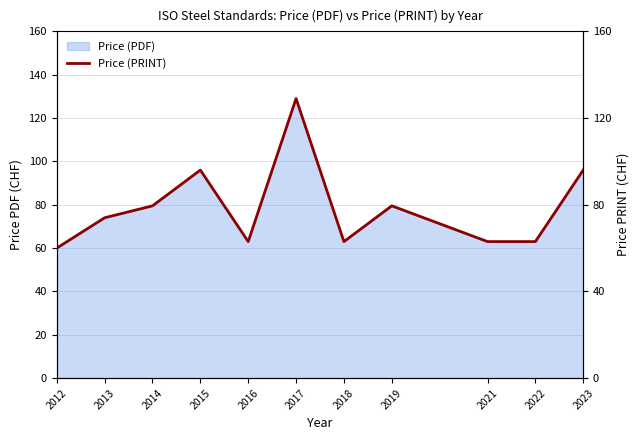

Reading right to left, extract all data points from this chart.

2023=96.0	2022=63.0	2021=63.0	2019=79.5	2018=63.0	2017=129.0	2016=63.0	2015=96.0	2014=79.5	2013=74.0	2012=60.0